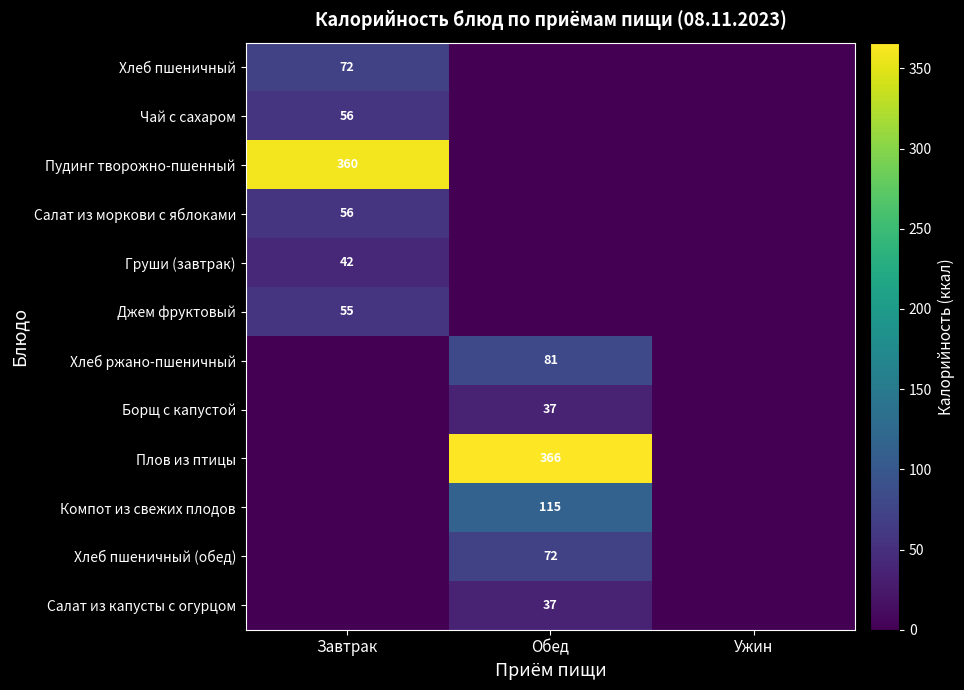

Is it true that Хлеб пшеничный (обед) equals 33 at Обед?

False